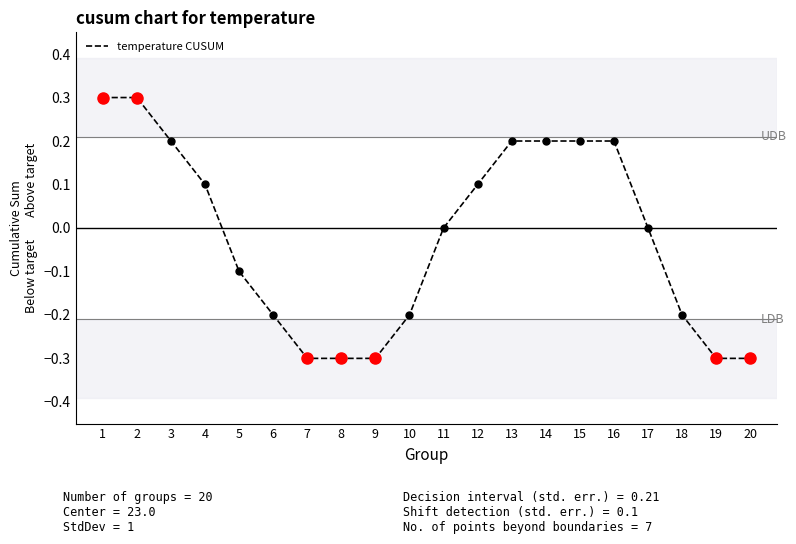

What is the sum of the values at 11 and 14?

0.2